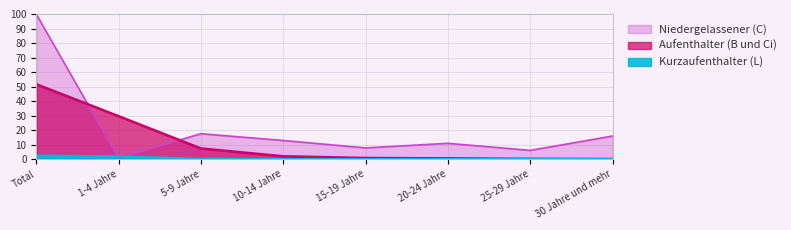

In Kurzaufenthalter (L), how many points are higher than both neighbors (excluding endpoints)?

1